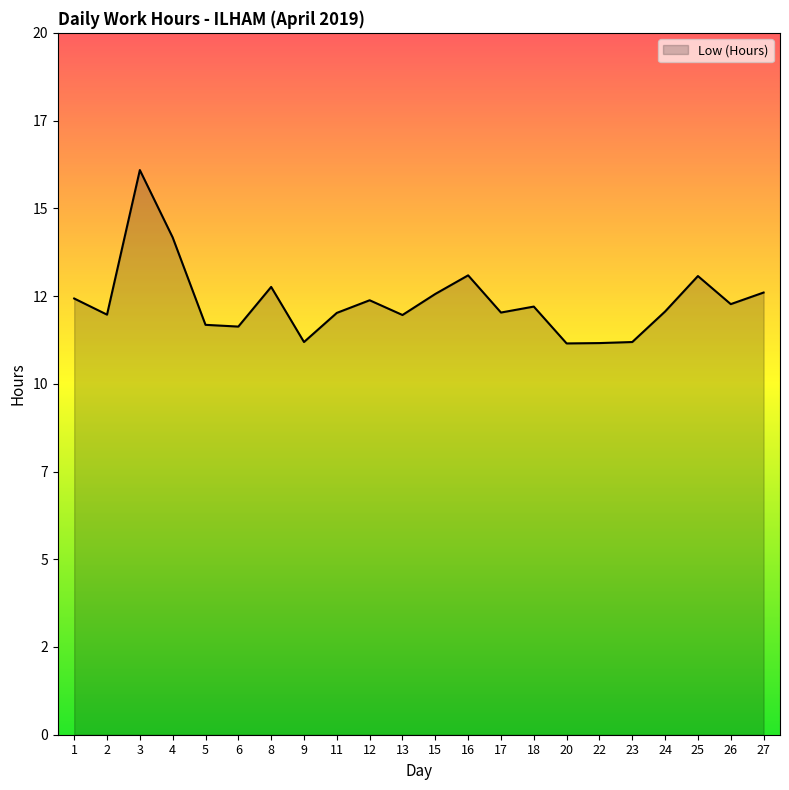

Approximately how many times larger is the value at 1 compared to 23?

1.1